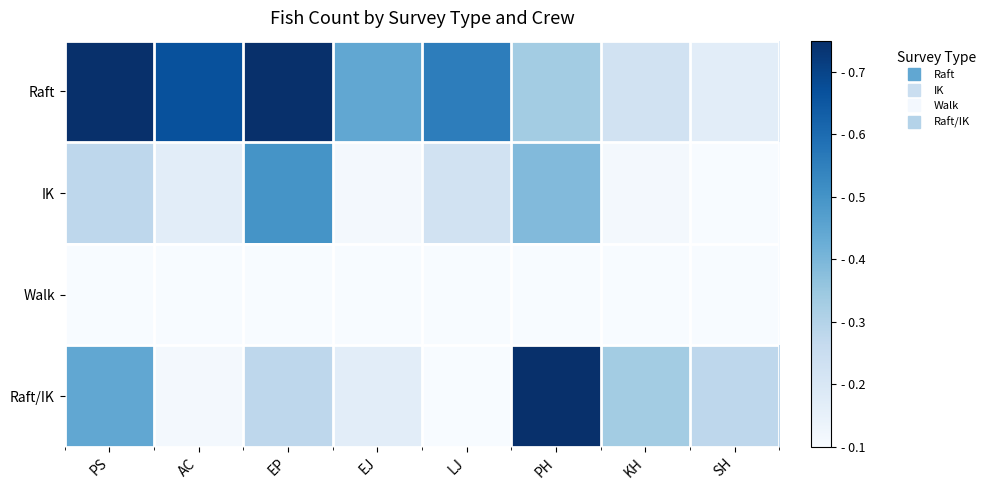

What is the greatest value displayed?

1.0